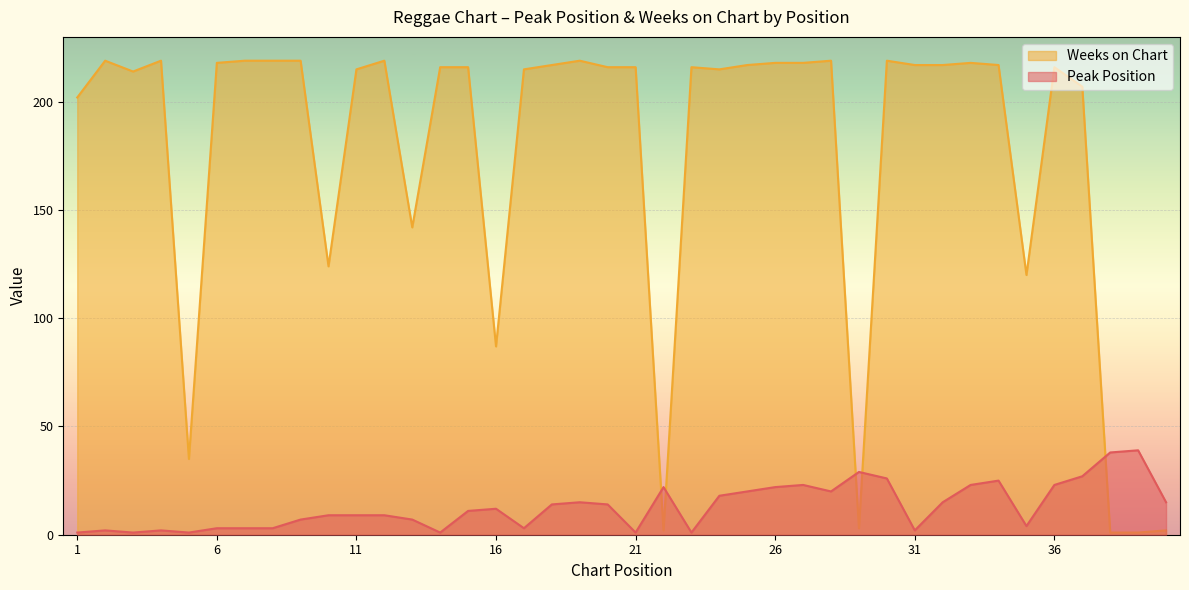

True or false: Weeks on Chart has a value of 283 at 32.

False